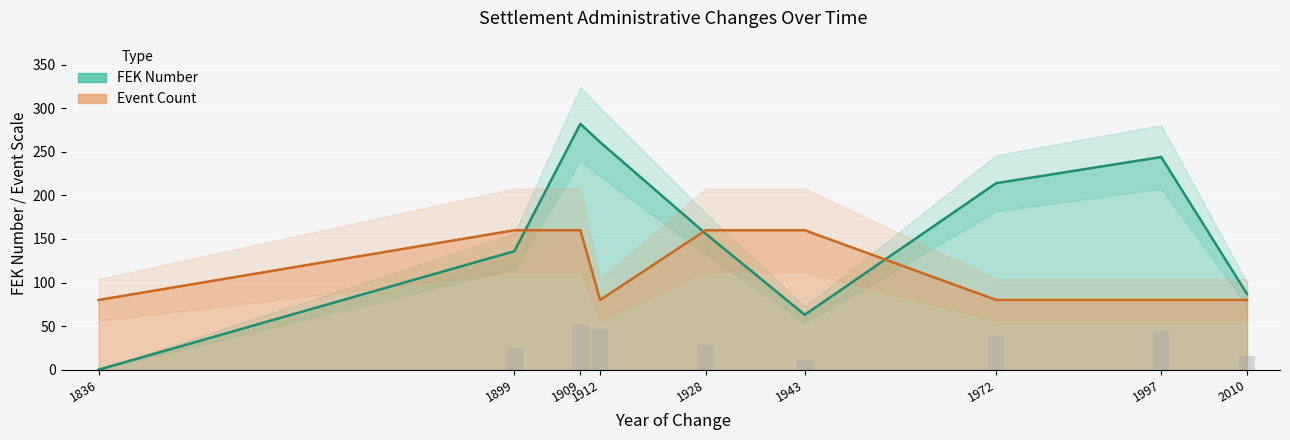

Is it true that Event Count equals 160 at 1899?

True